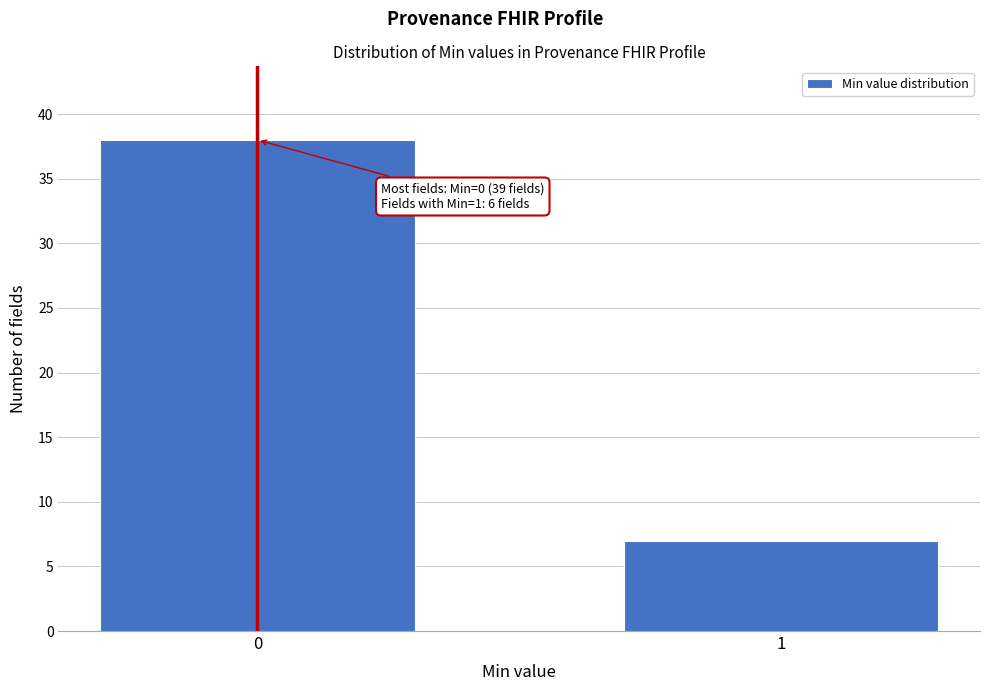

Reading left to right, what are all the values shown in this chart?

0=38	1=7